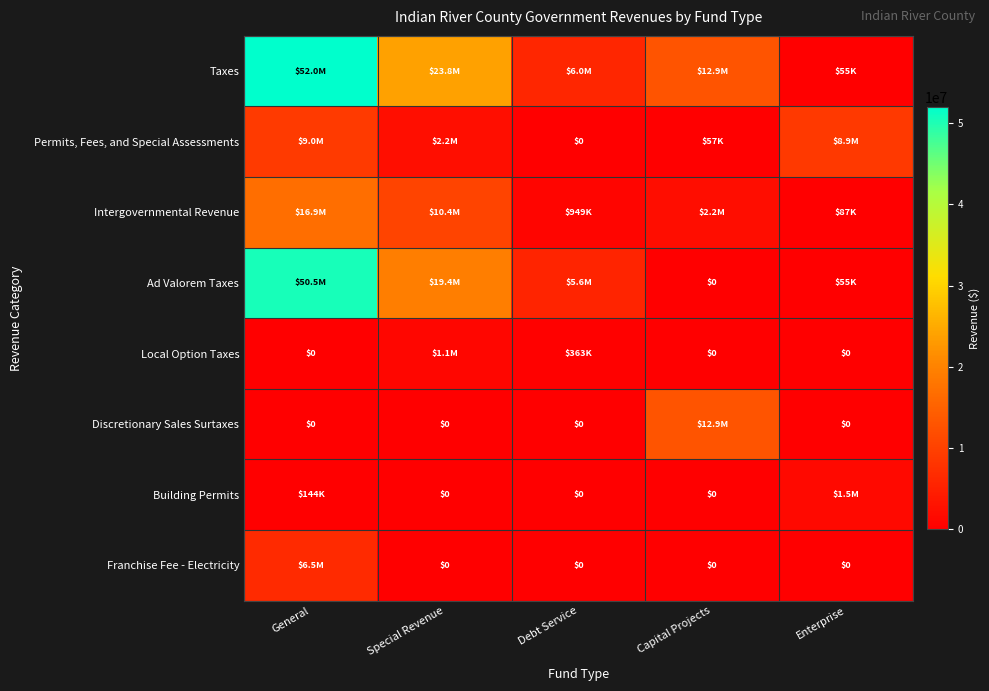

At which label does Ad Valorem Taxes reach its minimum?

Capital Projects